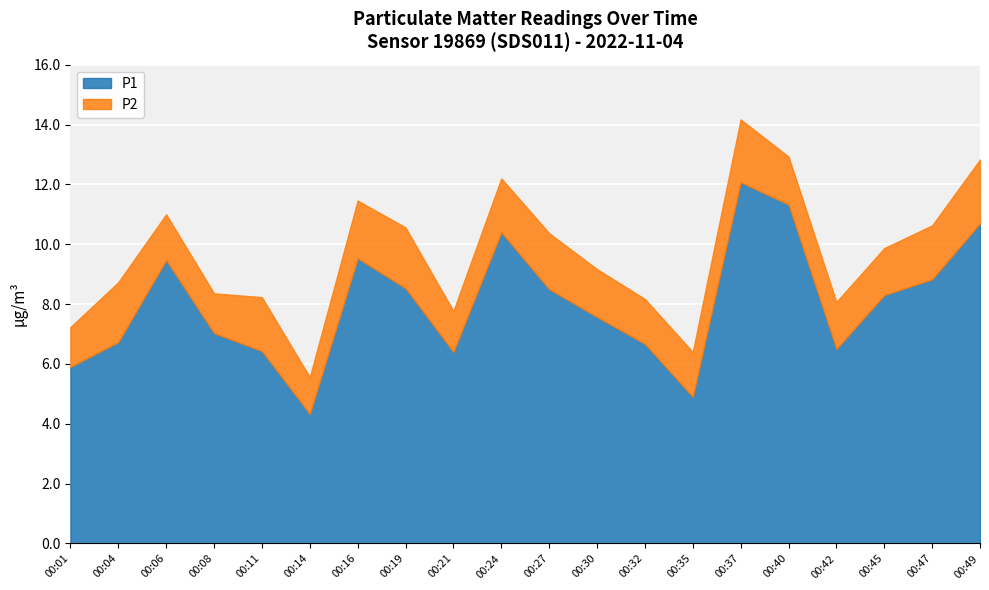

Where is P1 nearest to the value 8?

00:45